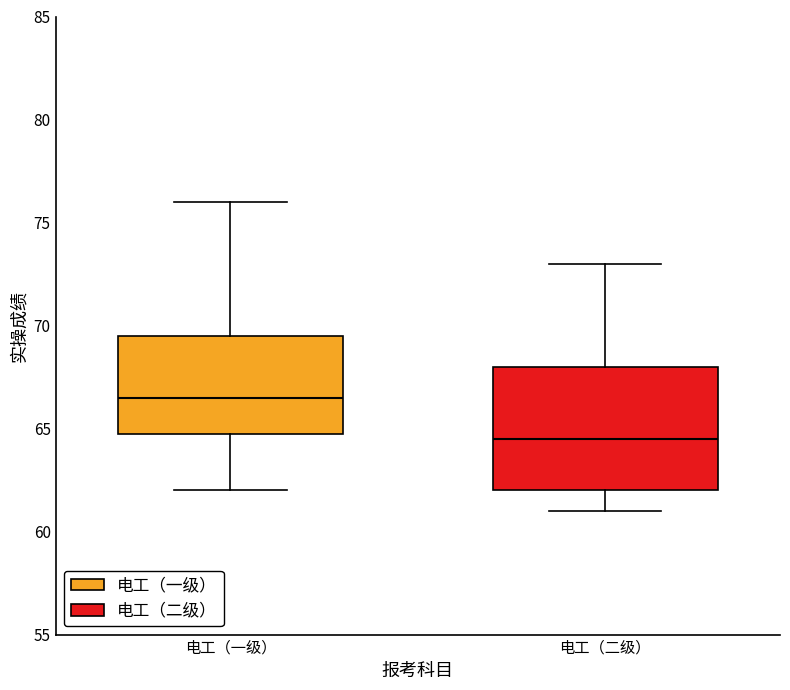

Reading left to right, read every box against the y-axis: the position of its median line, the range the box covers, and the ends of its whiskers. The values are not printed on the chart, so give them approximately, as read against the axis.

电工（一级）: median 66.5, box 65.0 to 69.5, whiskers 62.0 to 76.0
电工（二级）: median 64.5, box 62.0 to 68.0, whiskers 61.0 to 73.0